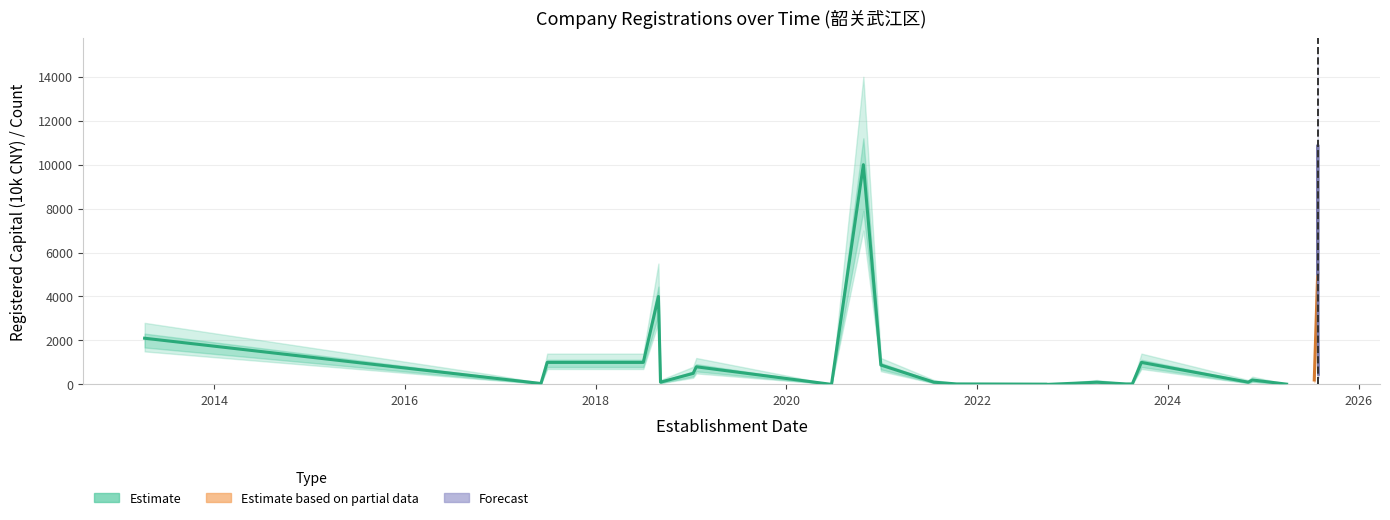

How many data points does each series have?

29